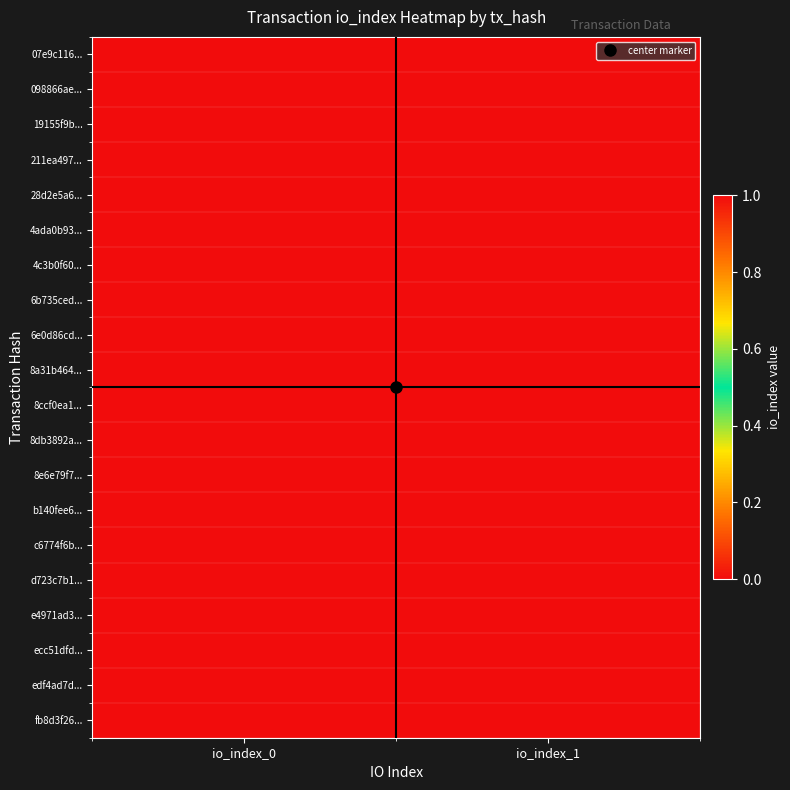

Reading left to right, transcribe all the data shown in this chart.

07e9c116...: io_index_0=0	io_index_1=1
098866ae...: io_index_0=1	io_index_1=0
19155f9b...: io_index_0=1	io_index_1=0
211ea497...: io_index_0=0	io_index_1=1
28d2e5a6...: io_index_0=1	io_index_1=0
4ada0b93...: io_index_0=0	io_index_1=1
4c3b0f60...: io_index_0=1	io_index_1=0
6b735ced...: io_index_0=0	io_index_1=1
6e0d86cd...: io_index_0=0	io_index_1=1
8a31b464...: io_index_0=1	io_index_1=0
8ccf0ea1...: io_index_0=0	io_index_1=1
8db3892a...: io_index_0=1	io_index_1=0
8e6e79f7...: io_index_0=1	io_index_1=0
b140fee6...: io_index_0=0	io_index_1=1
c6774f6b...: io_index_0=1	io_index_1=0
d723c7b1...: io_index_0=0	io_index_1=1
e4971ad3...: io_index_0=0	io_index_1=1
ecc51dfd...: io_index_0=1	io_index_1=0
edf4ad7d...: io_index_0=0	io_index_1=1
fb8d3f26...: io_index_0=1	io_index_1=0